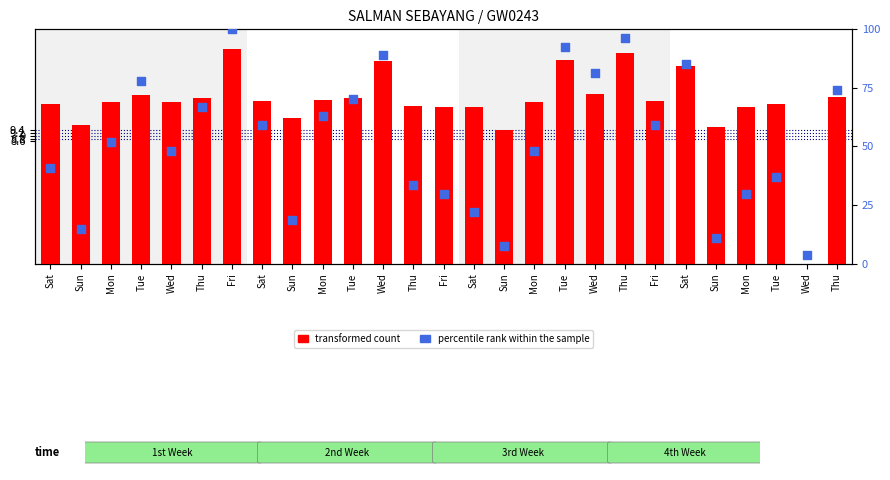

Which series reaches the maximum Y coordinate?

percentile rank within the sample